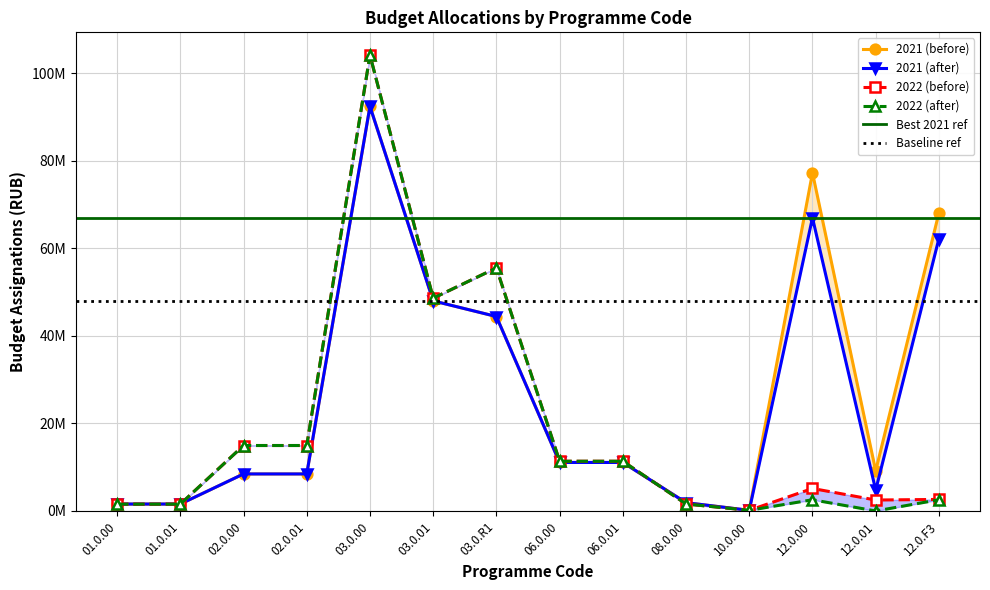

What is the maximum value shown in the chart?

104191764